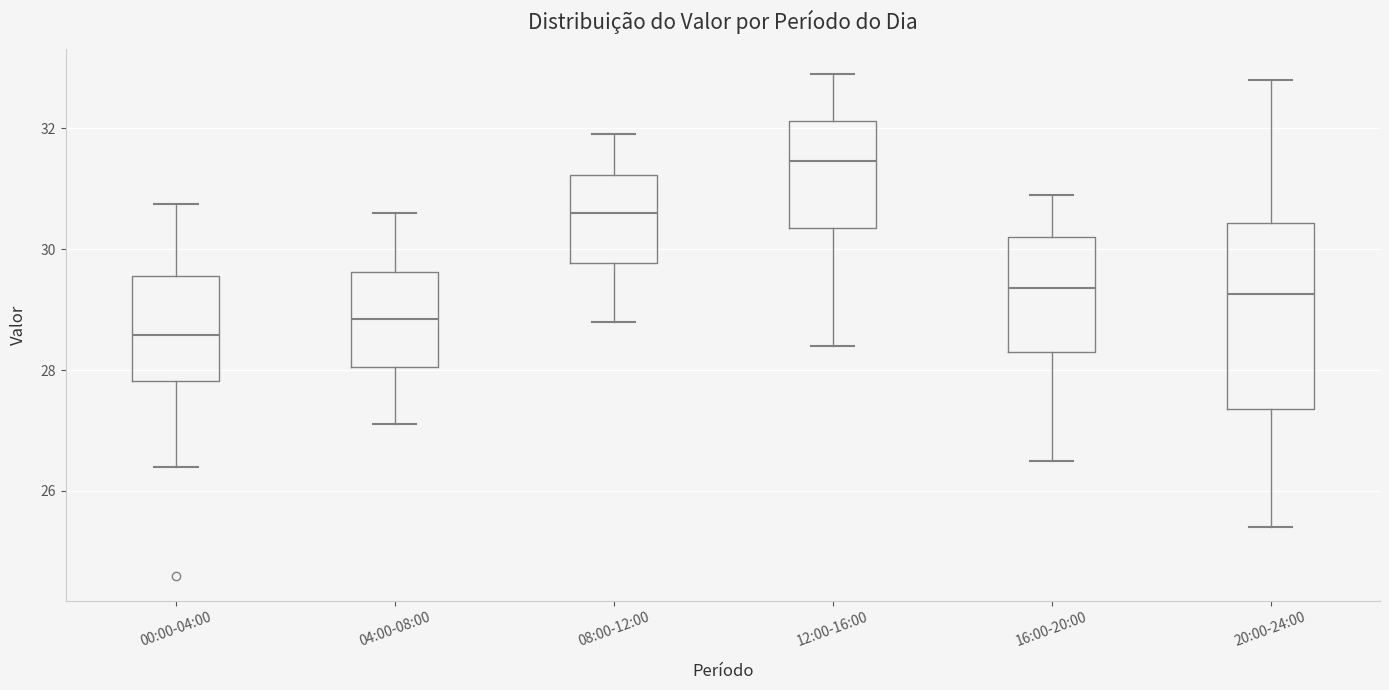

Where does the median line of the box for 08:00-12:00 sit on the y-axis? The values are not printed on the chart, so give them approximately, as read against the axis.

30.6